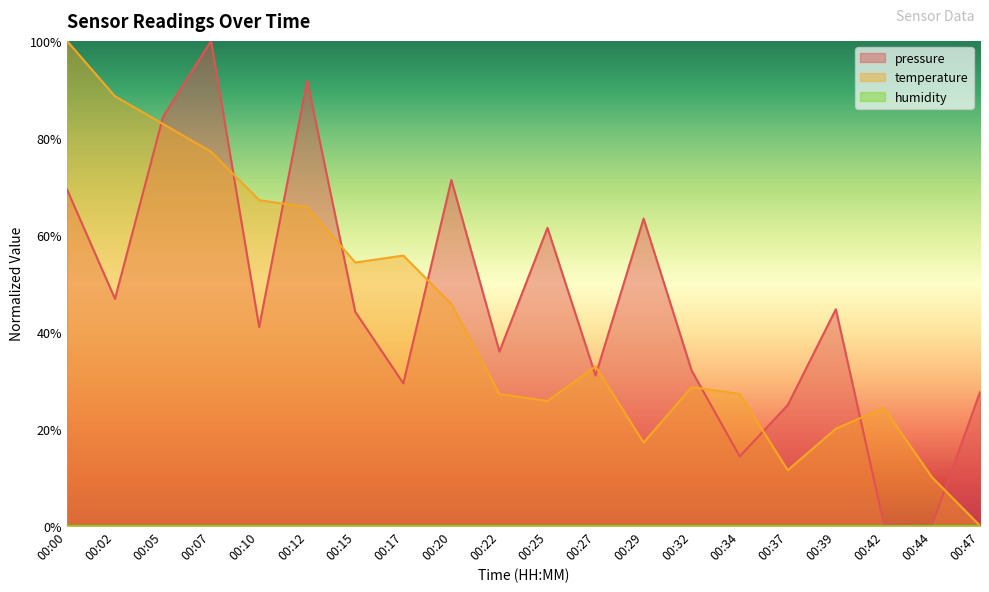

What is the spread (max minus min) of values at 00:20?

0.3